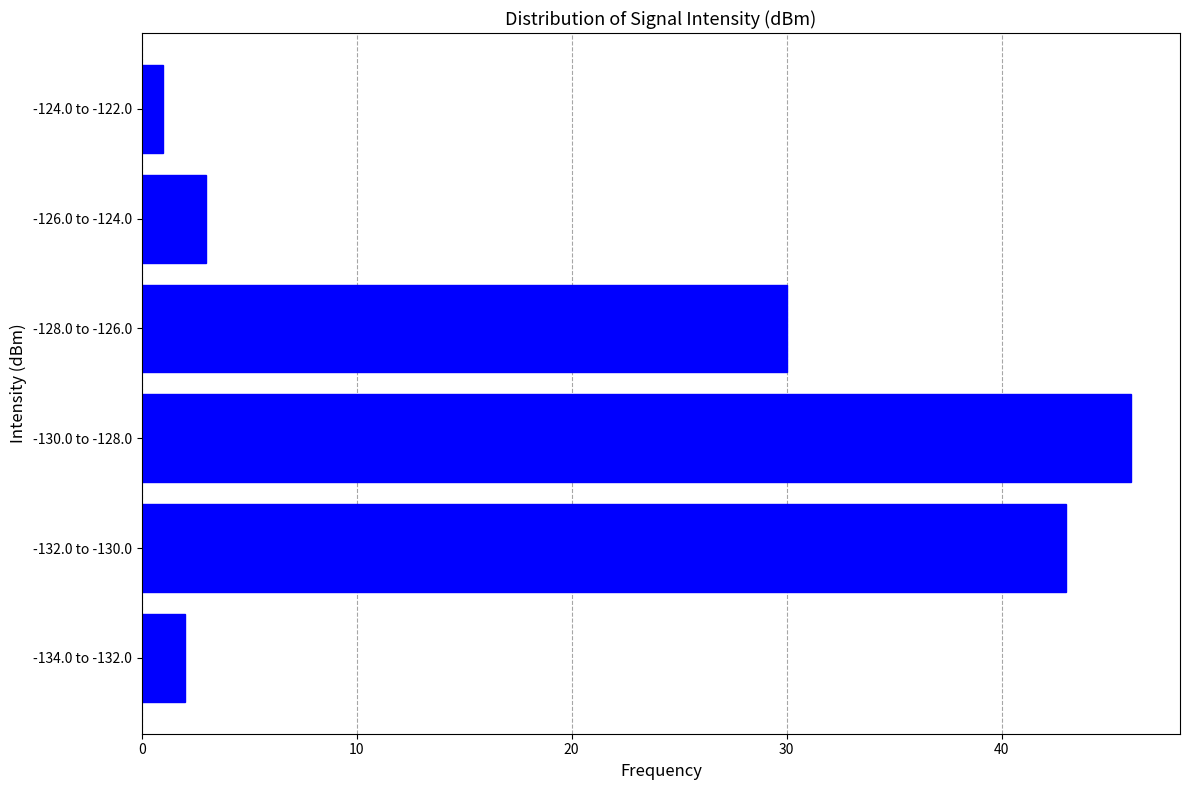

Reading bottom to top, transcribe all the data shown in this chart.

-134.0 to -132.0=2	-132.0 to -130.0=43	-130.0 to -128.0=46	-128.0 to -126.0=30	-126.0 to -124.0=3	-124.0 to -122.0=1